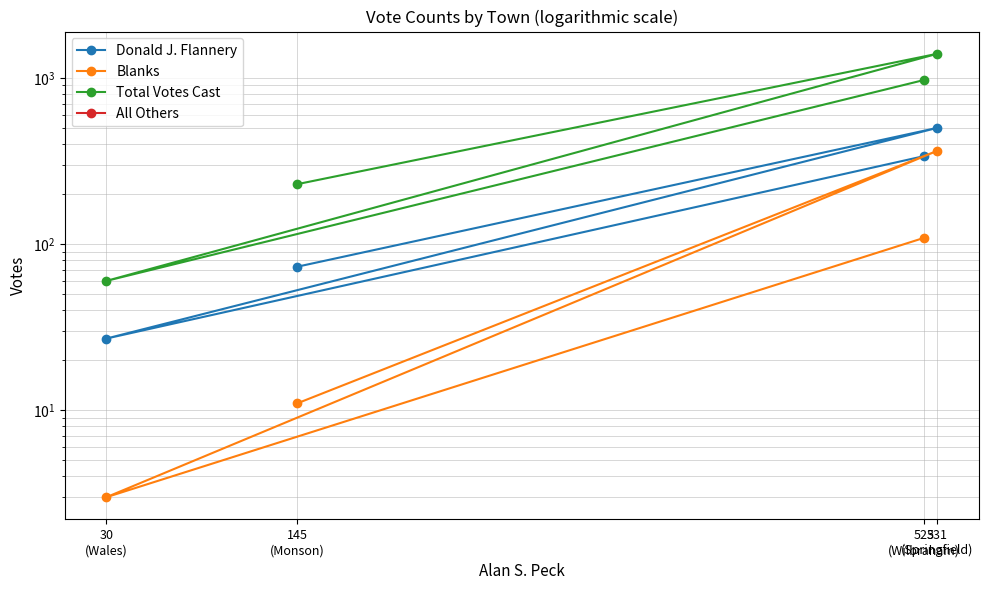

True or false: Total Votes Cast and Donald J. Flannery cross at least once.

False